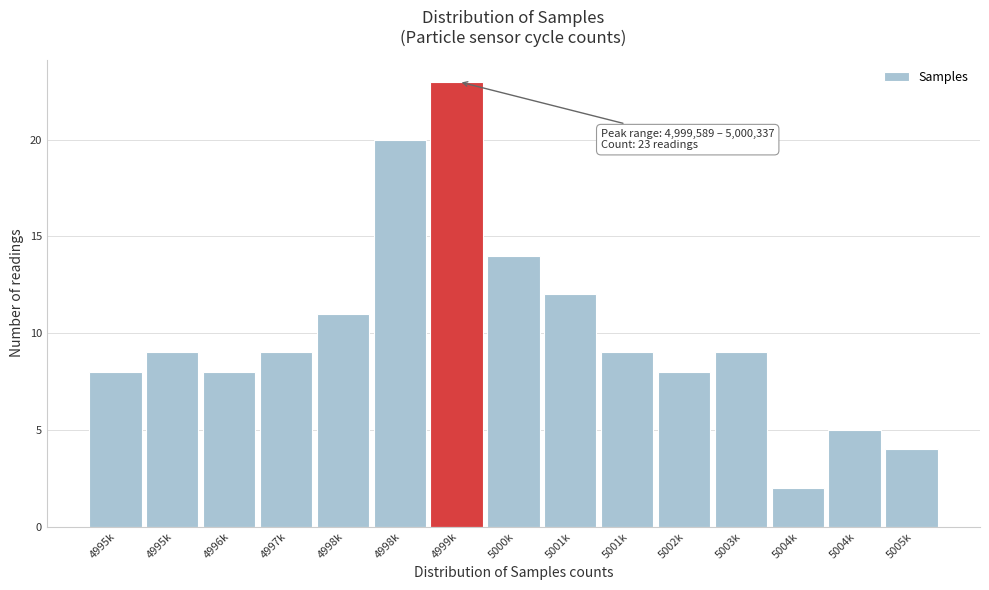

How many series are shown in this chart?

1